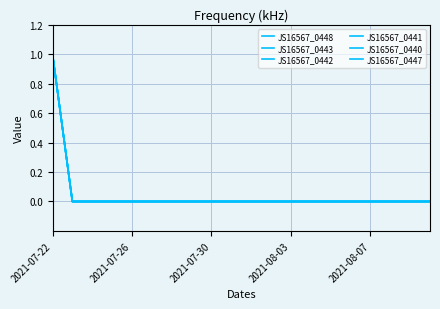

How many distinct data groups are displayed?

6